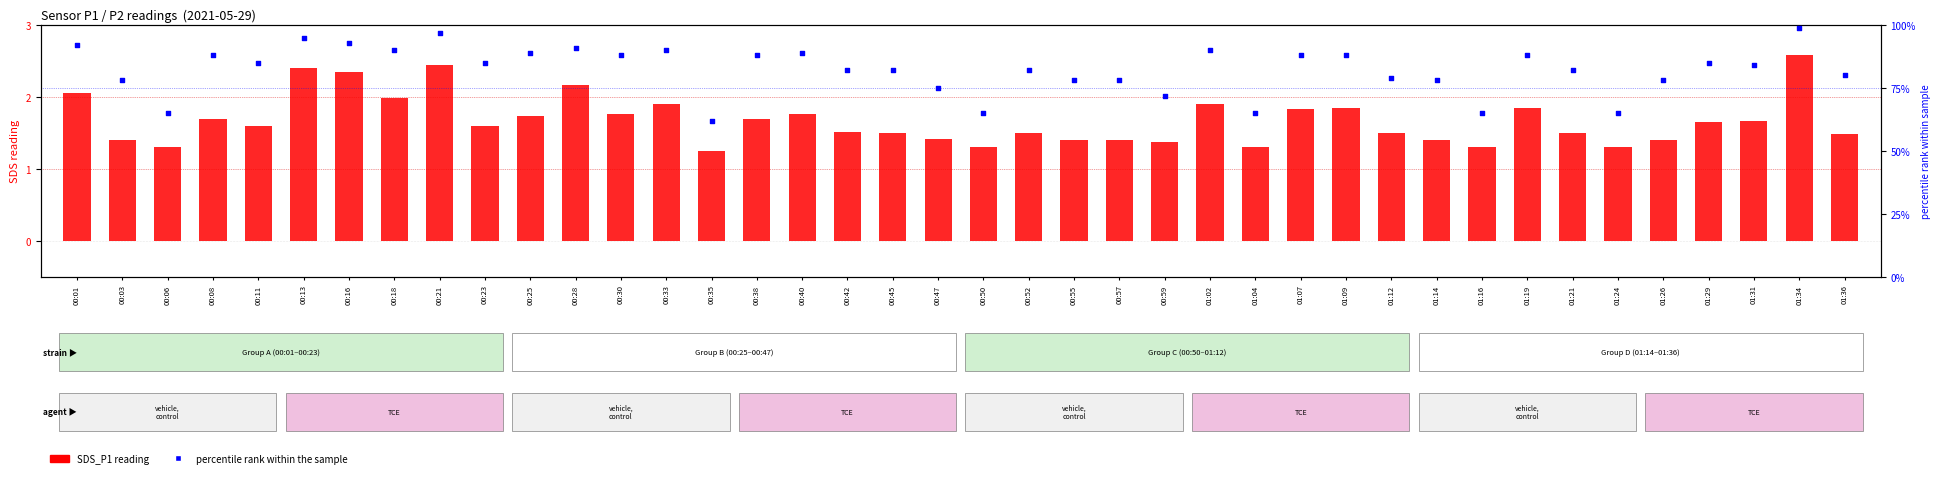

At which category is the sum across all series the highest?

01:34